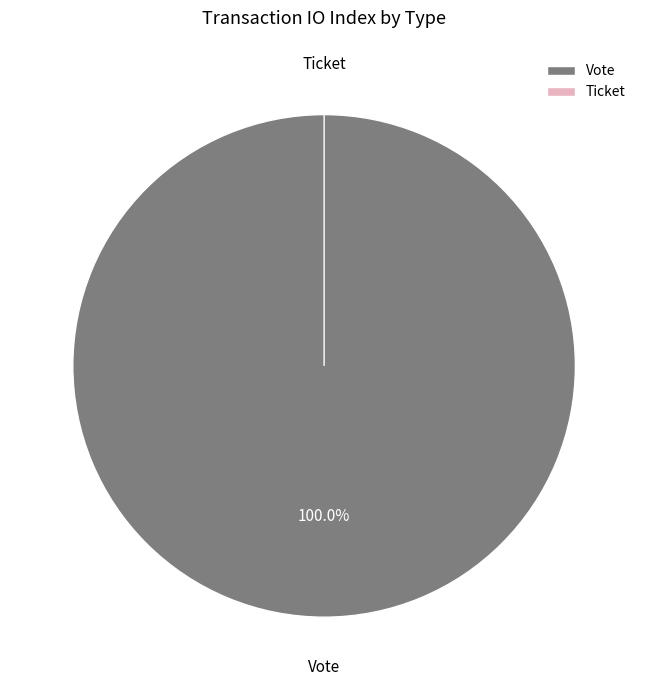

Combined, do Ticket and Vote account for over 50%?

Yes